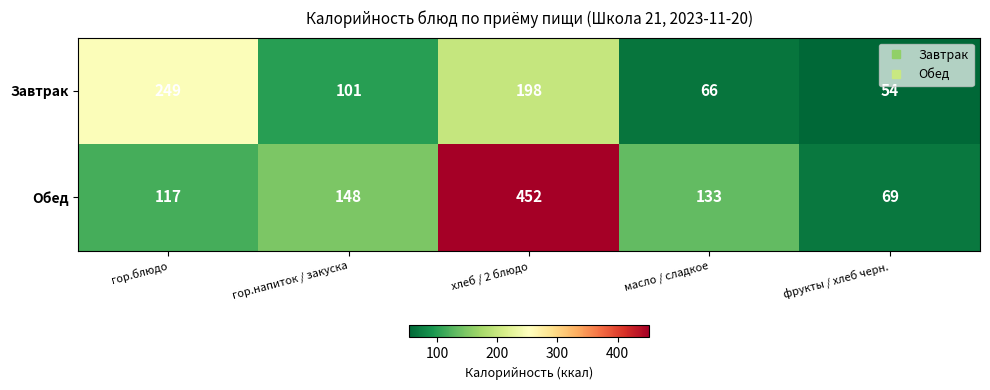

Which category has the highest value across all series?

хлеб / 2 блюдо